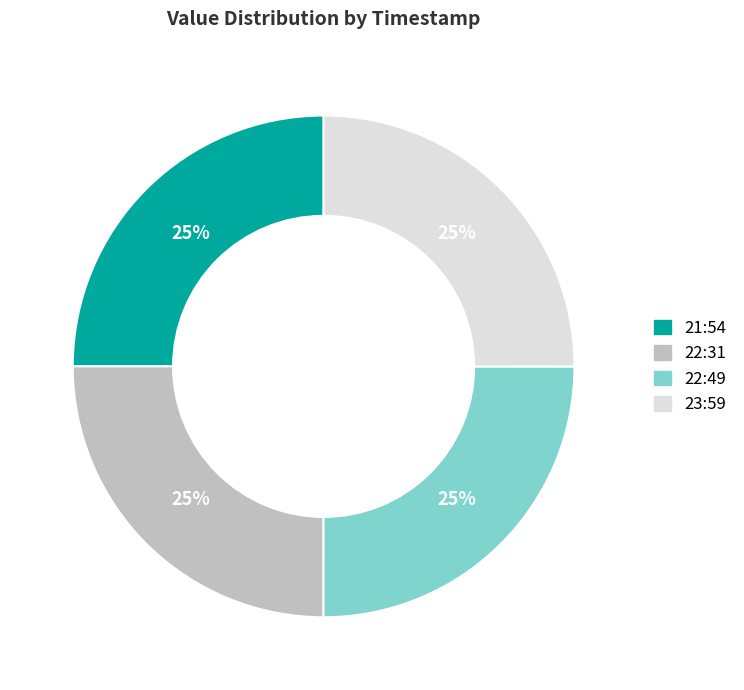

To the nearest percent, what is the average slice percentage?

25%